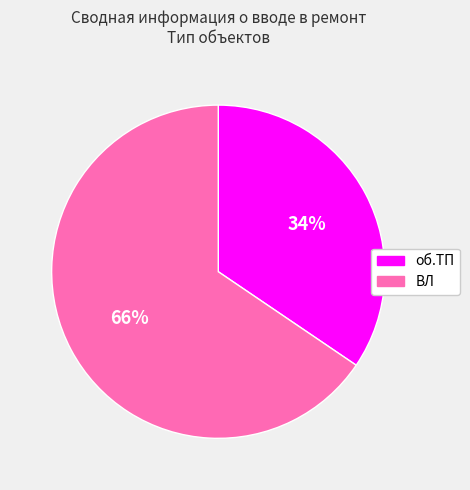

How many slices are in this pie chart?

2